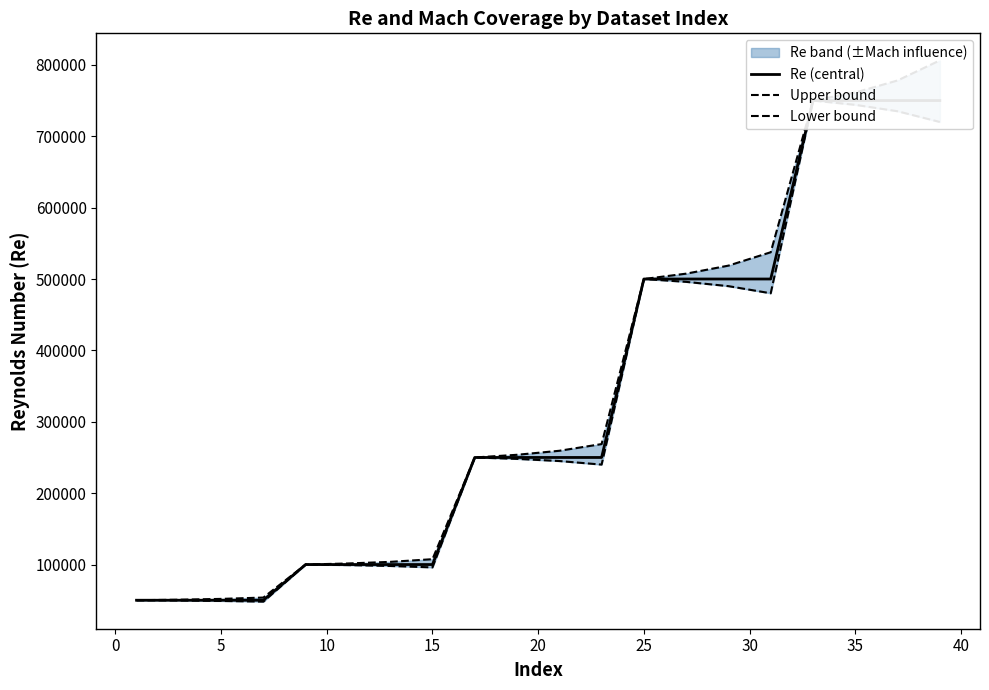

Which series has the widest spread of values?

Upper bound